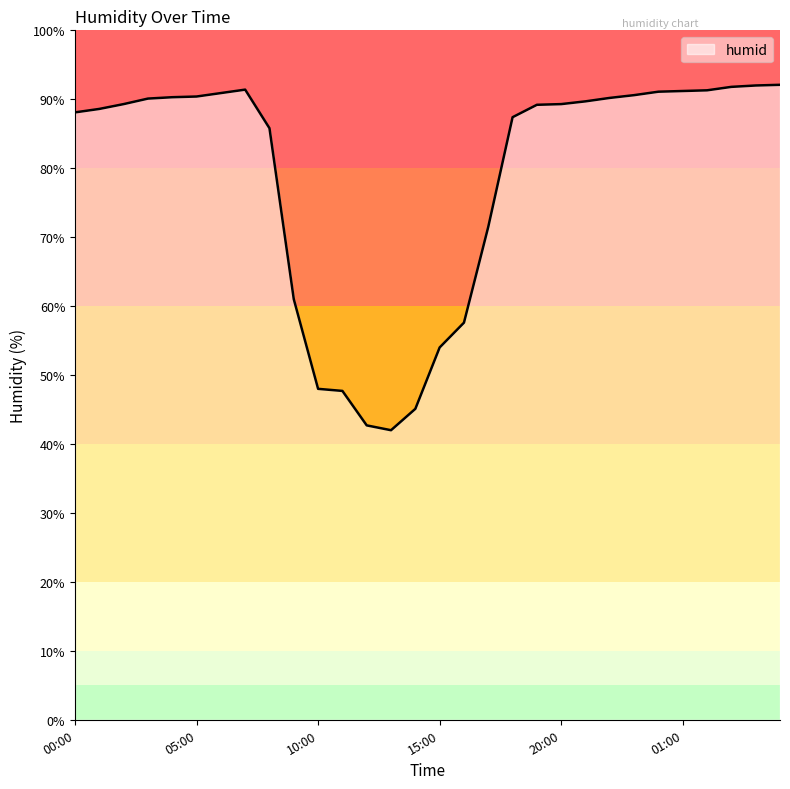

What is the greatest value displayed?

92.1